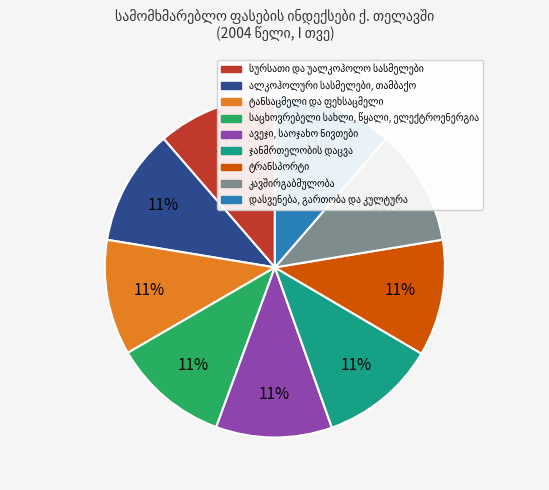

Does any single category account for the majority?

No